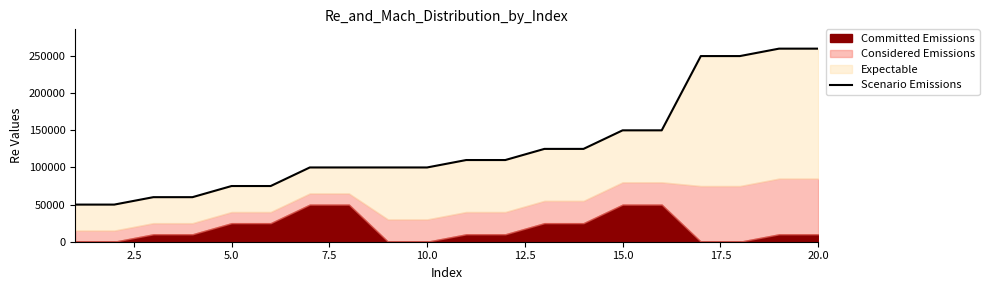

Where is the data nearest to the value 155000?

15.0